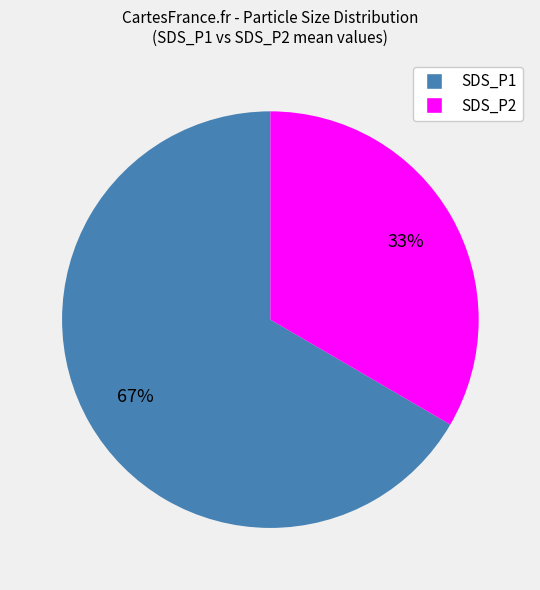

What percentage is the SDS_P2 slice, to the nearest percent?

33%